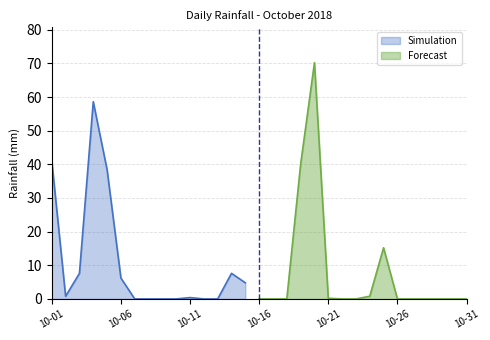

Reading right to left, transcribe all the data shown in this chart.

0.0	0.0	0.0	0.0	0.0	0.0	15.2	0.8	0.0	0.0	0.2	70.2	40.0	0.0	0.0	0.0	4.8	7.6	0.0	0.0	0.4	0.0	0.0	0.0	0.0	6.2	38.4	58.6	7.6	0.8	41.0